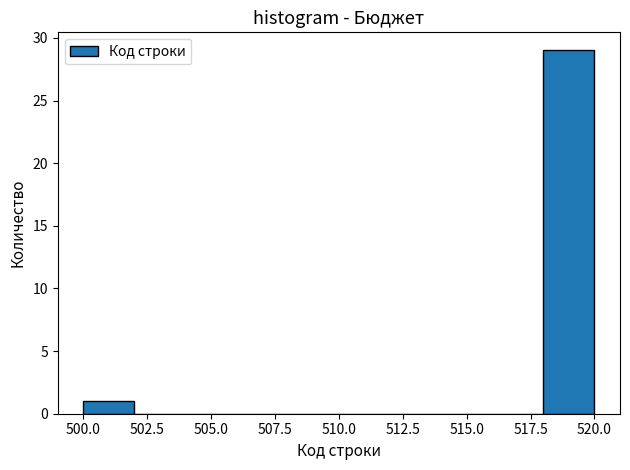

Reading left to right, transcribe this chart: for each bar, give the range it covers on the x-axis and its height. The values are not printed on the chart, so give them approximately, as read against the axis.

500 to 502: 1
502 to 504: 0
504 to 506: 0
506 to 508: 0
508 to 510: 0
510 to 512: 0
512 to 514: 0
514 to 516: 0
516 to 518: 0
518 to 520: 29